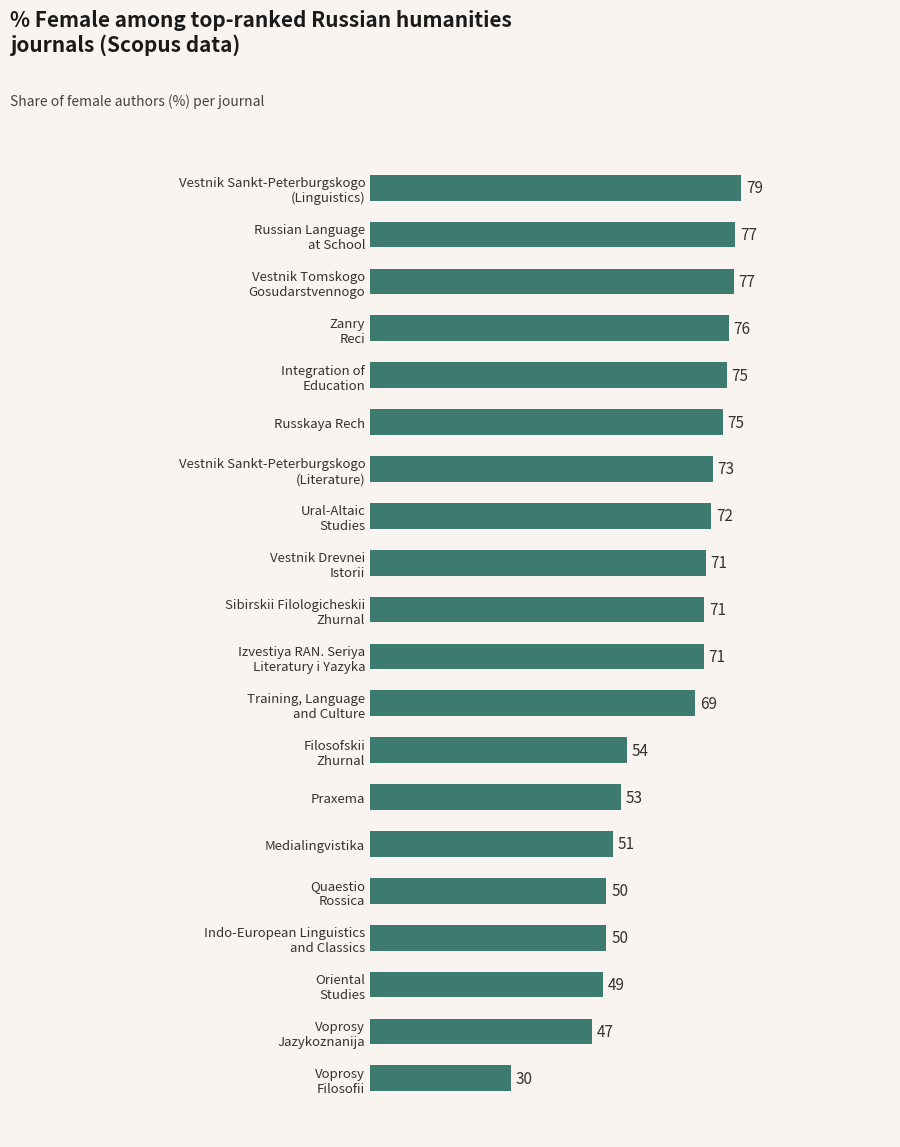

At which label is the value closest to 54?

Filosofskii
Zhurnal